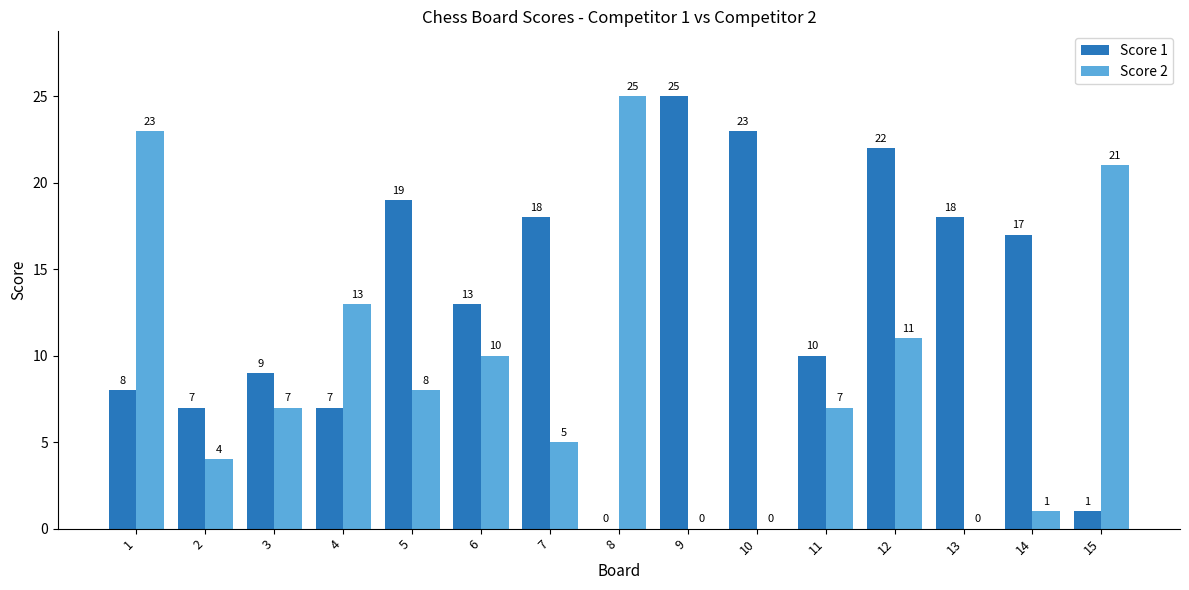

Which category has the highest value in the Score 1 series?

9